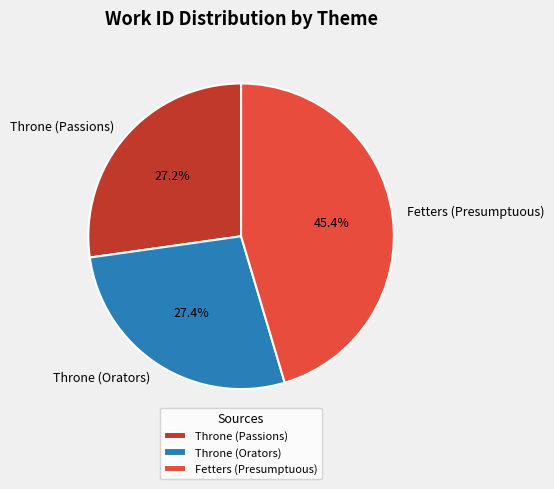

To the nearest percent, what is the difference between the largest and smallest slice percentages?

18%